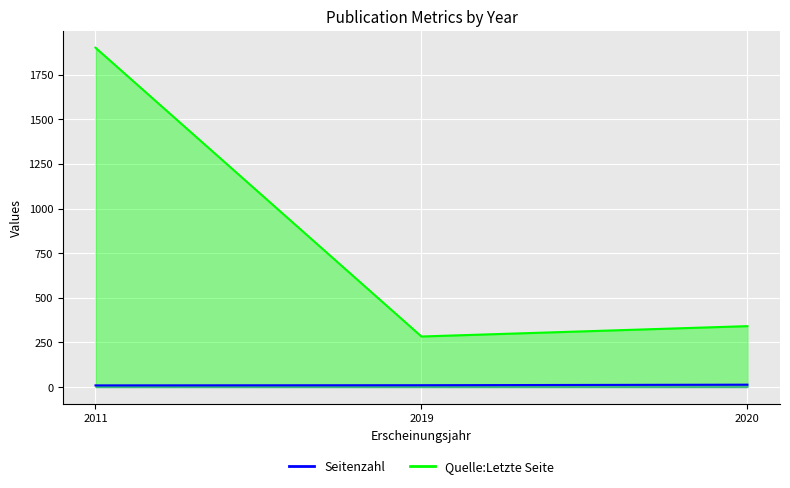

Between 2019 and 2020, which series saw the biggest shift?

Quelle:Letzte Seite